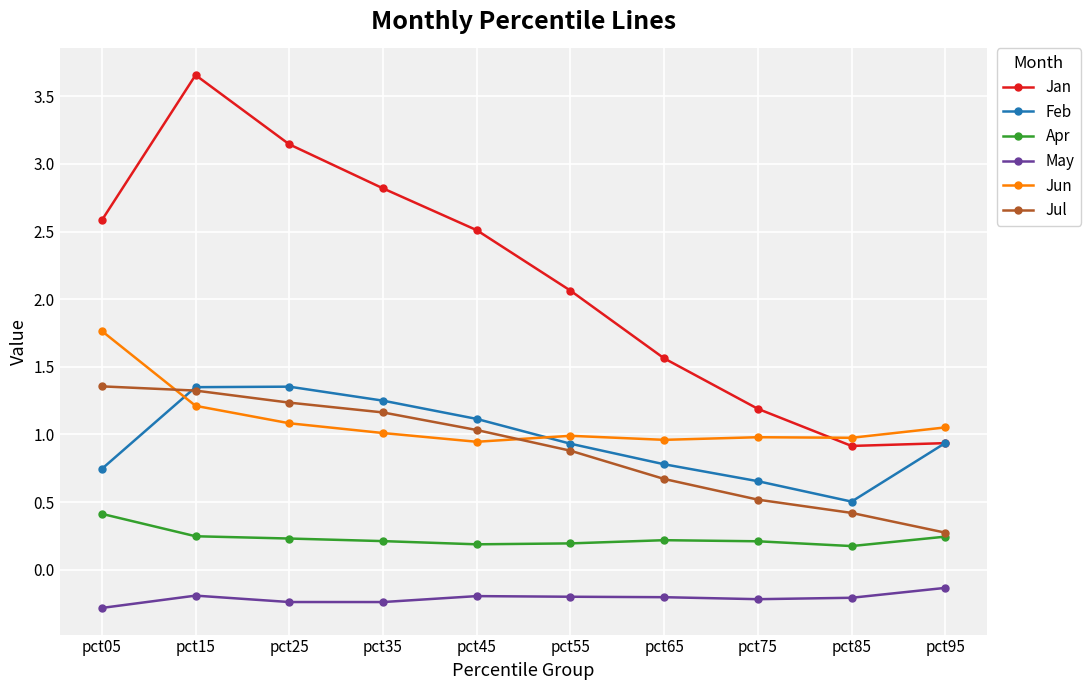

True or false: Apr and May intersect in this chart.

False